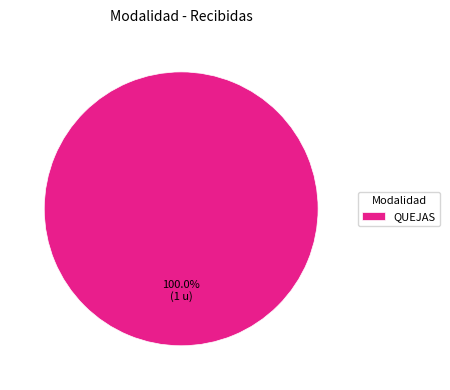

Is there any slice that represents more than half of the pie?

Yes